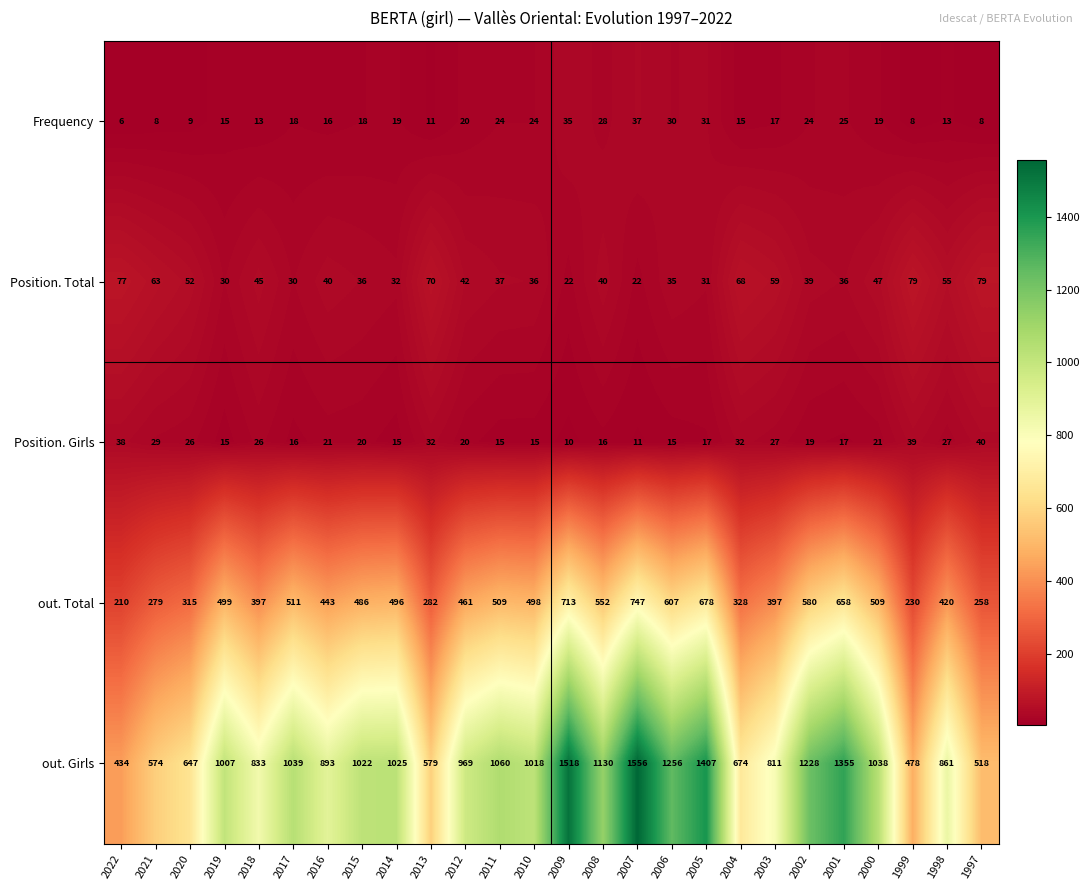

What is the spread (max minus min) of values at 2005?

1390